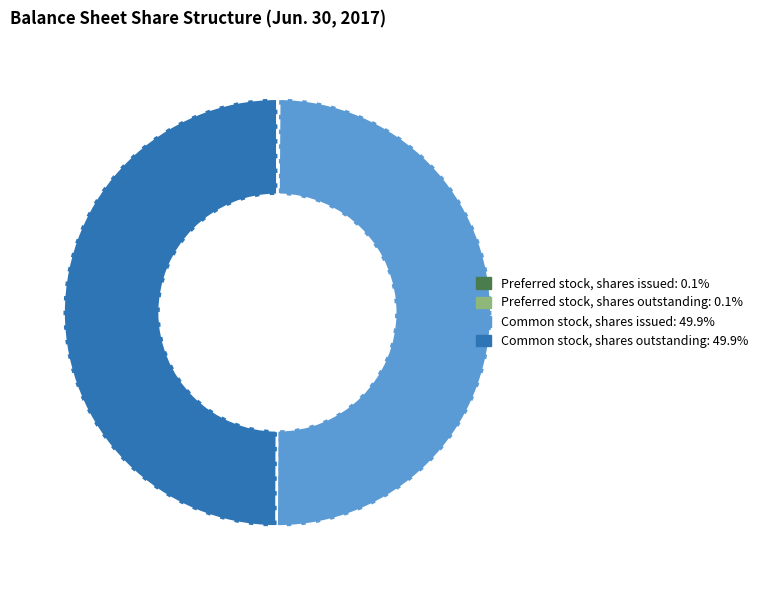

Which has a higher value, Preferred stock, shares outstanding or Common stock, shares outstanding?

Common stock, shares outstanding